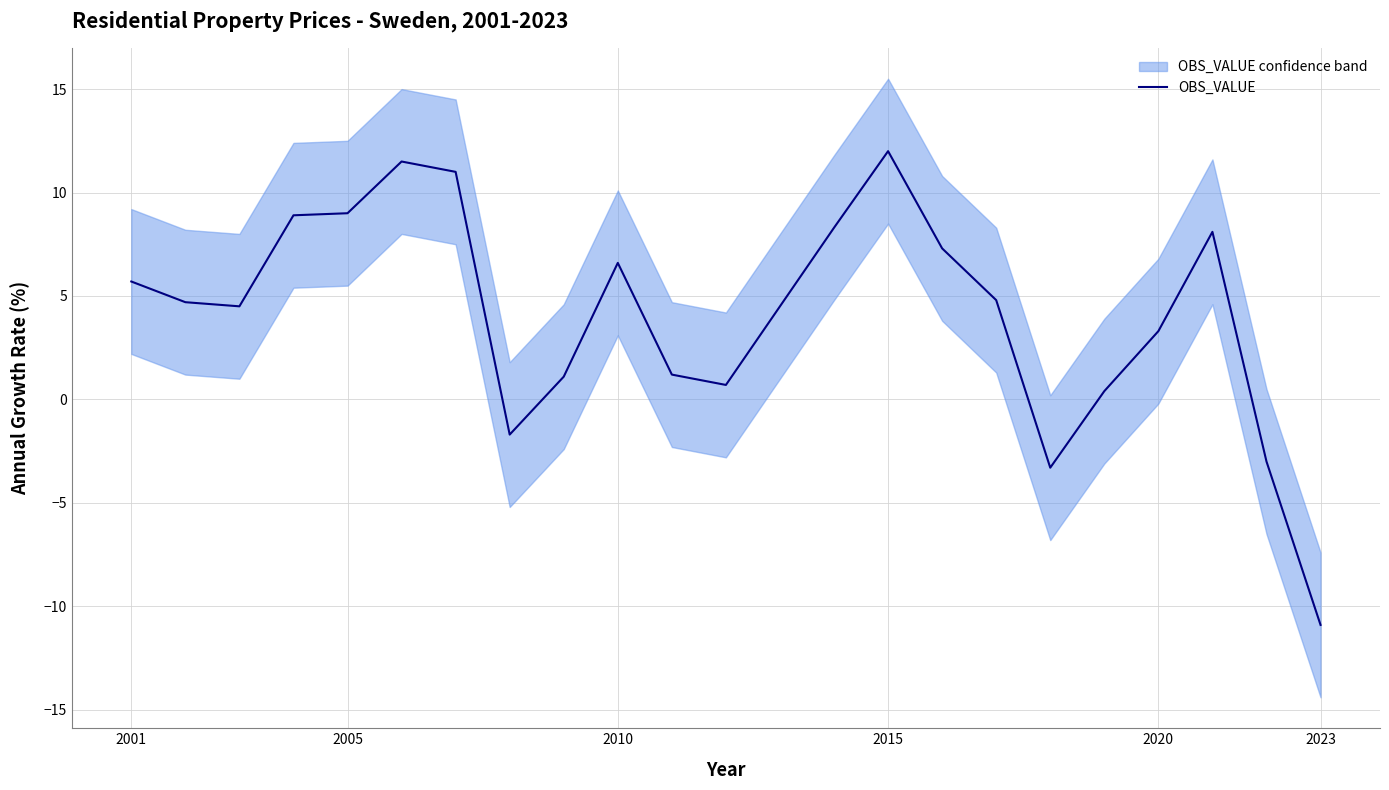

Is it true that OBS_VALUE equals 10.0 at 2010?

False